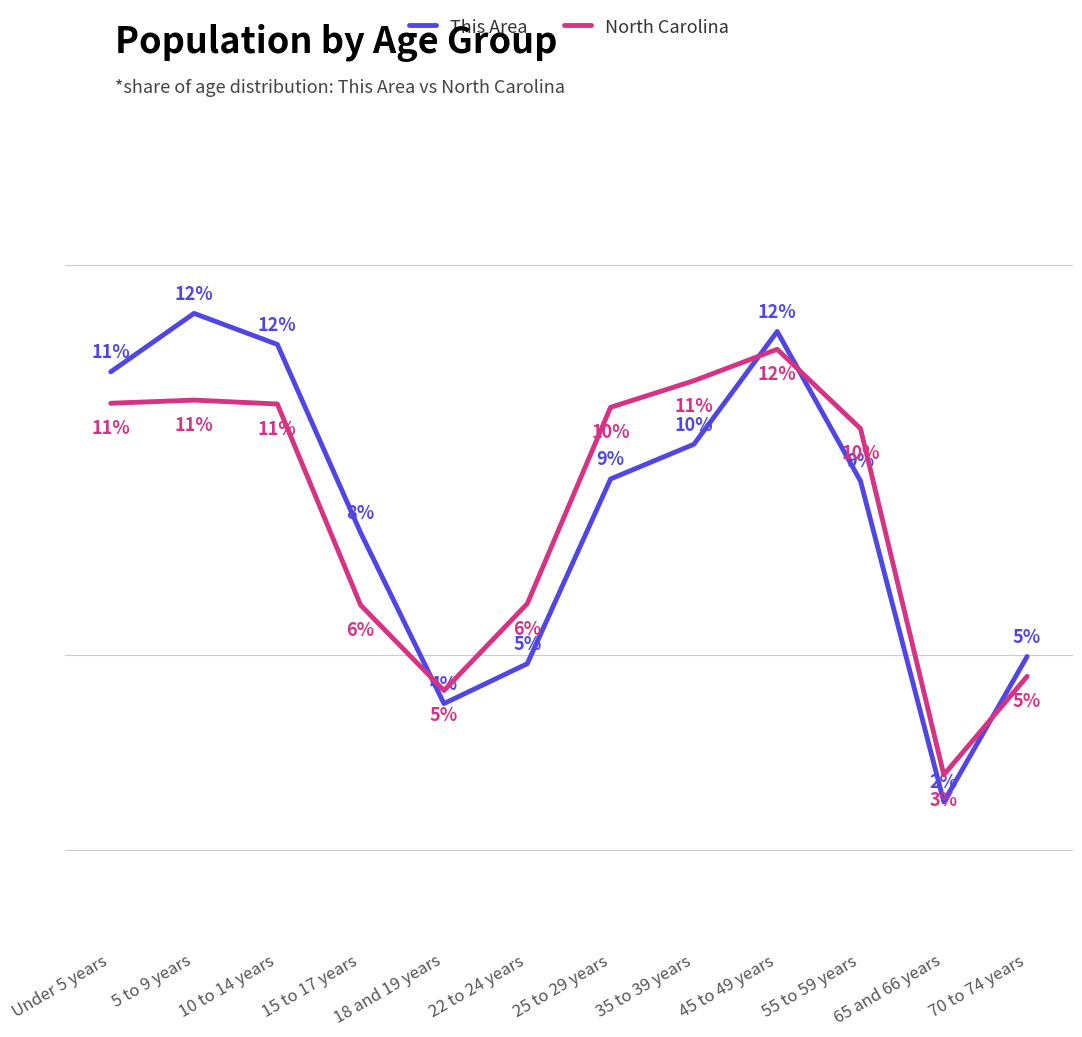

Is the value of This Area at 18 and 19 years greater than the value of North Carolina at Under 5 years?

No